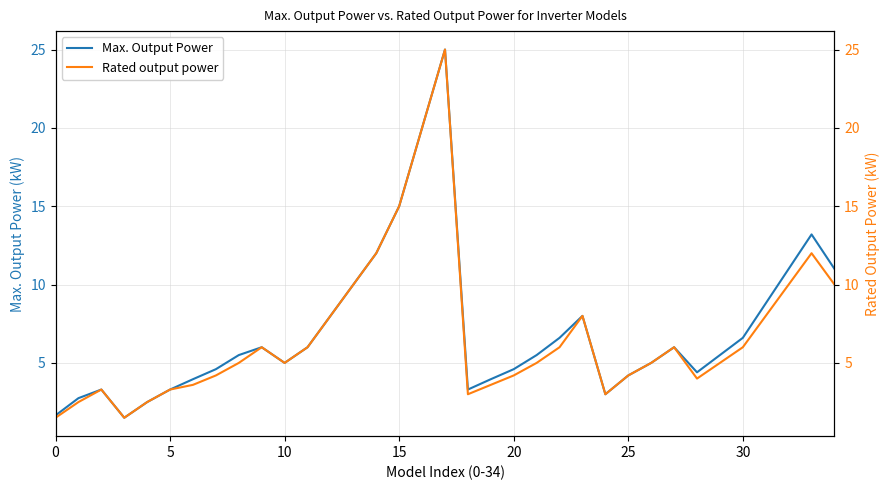

How many interior local peaks does the Rated output power series have?

6